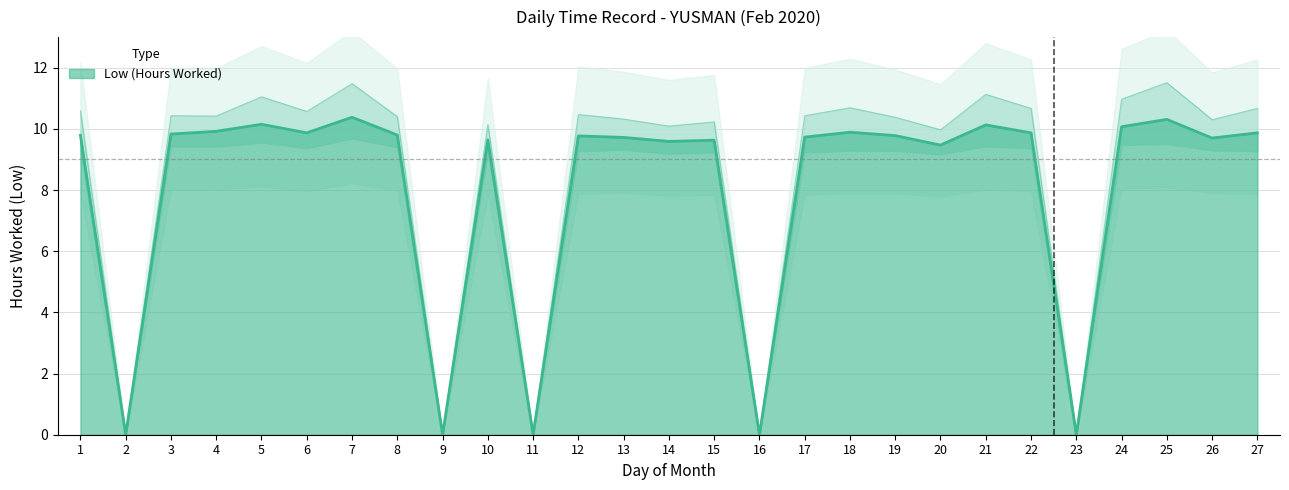

Which category has the highest value across all series?

7